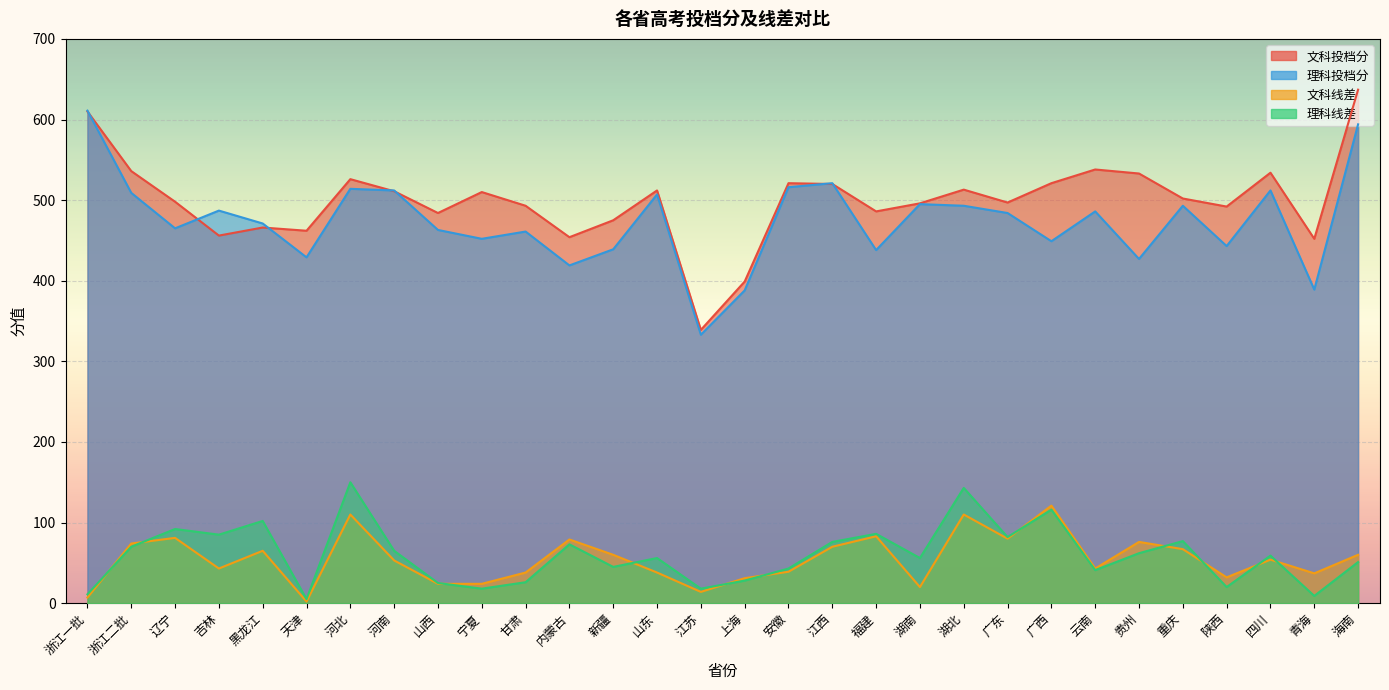

How many distinct data groups are displayed?

4